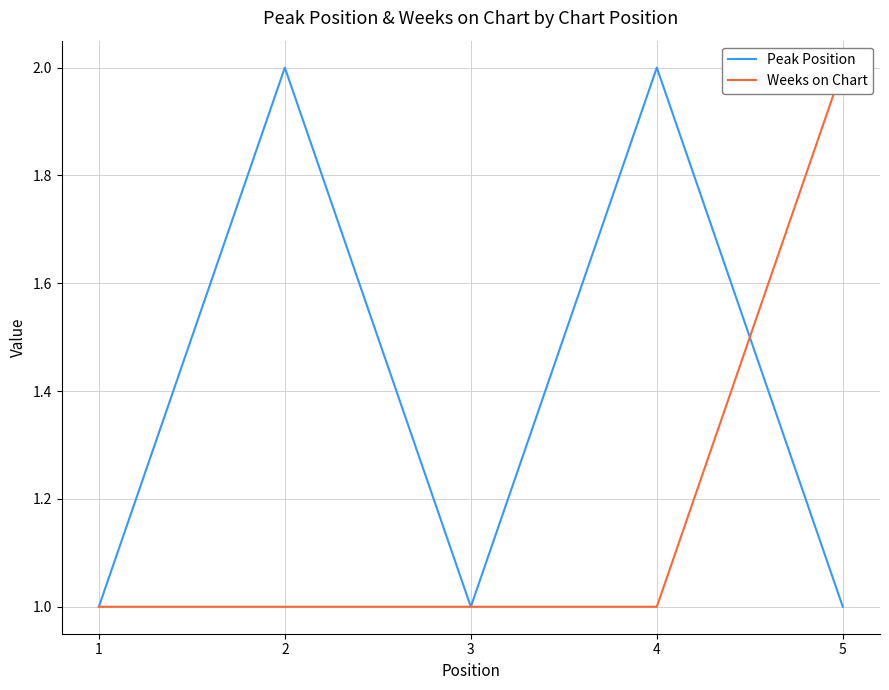

The value of Weeks on Chart at 2 is 1. True or false?

True